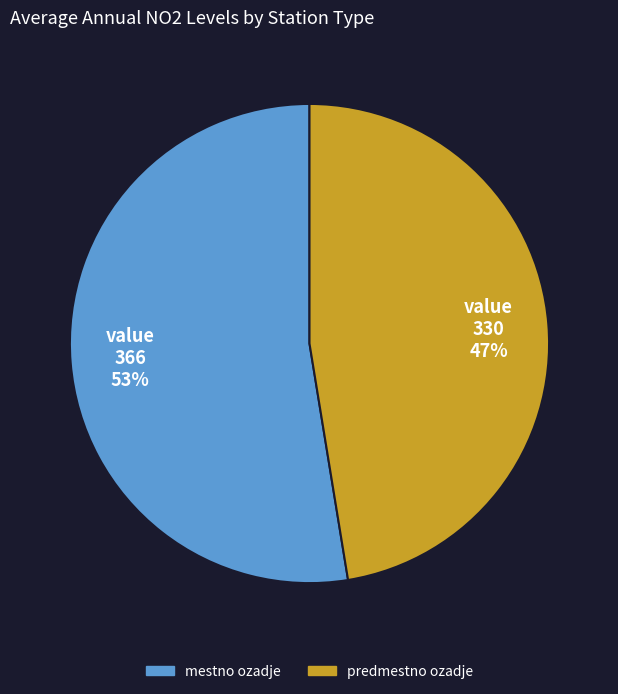

To the nearest percent, what is the average slice percentage?

50%